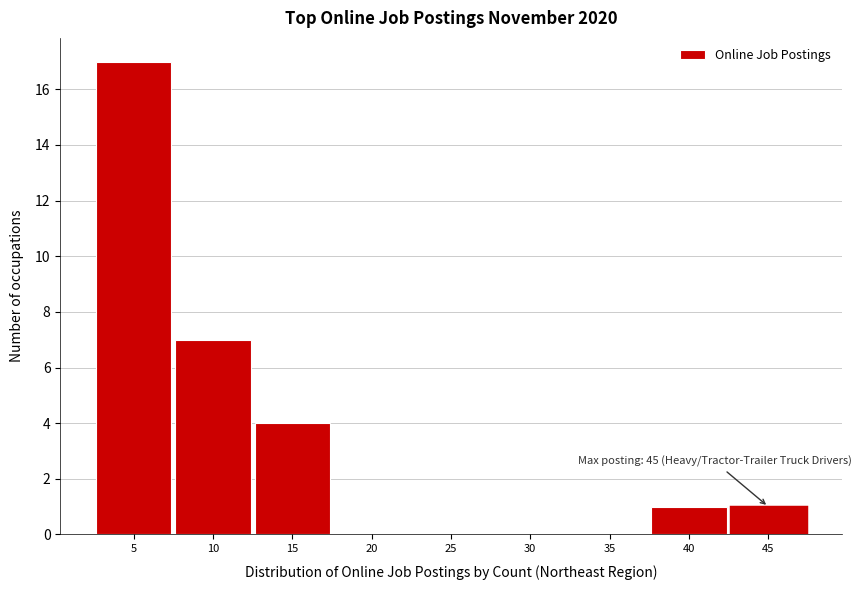

Reading left to right, extract all data points from this chart.

5=17	10=7	15=4	20=0	25=0	30=0	35=0	40=1	45=1